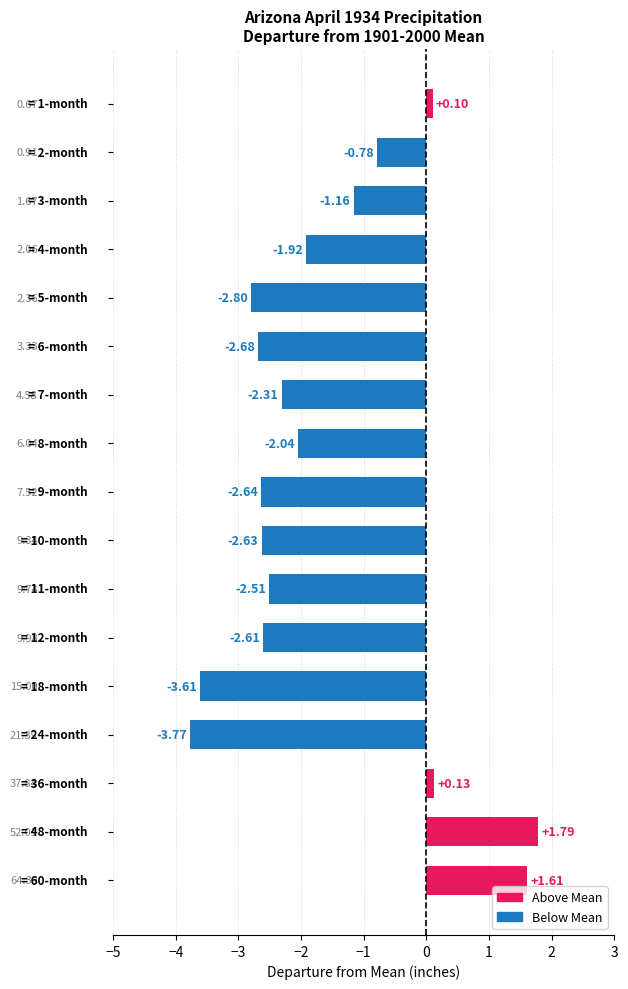

Are the bars grouped side by side (vs. stacked)?

No